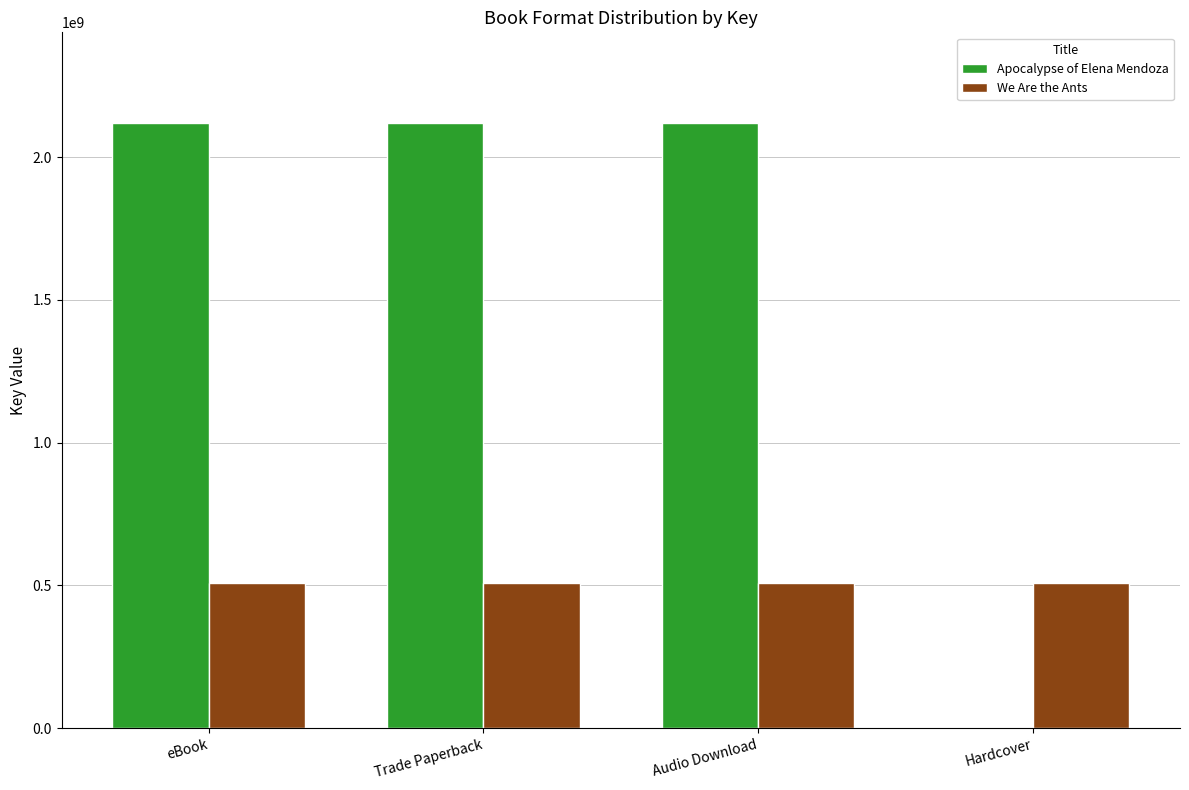

True or false: We Are the Ants has a value of 506945211 at eBook.

True